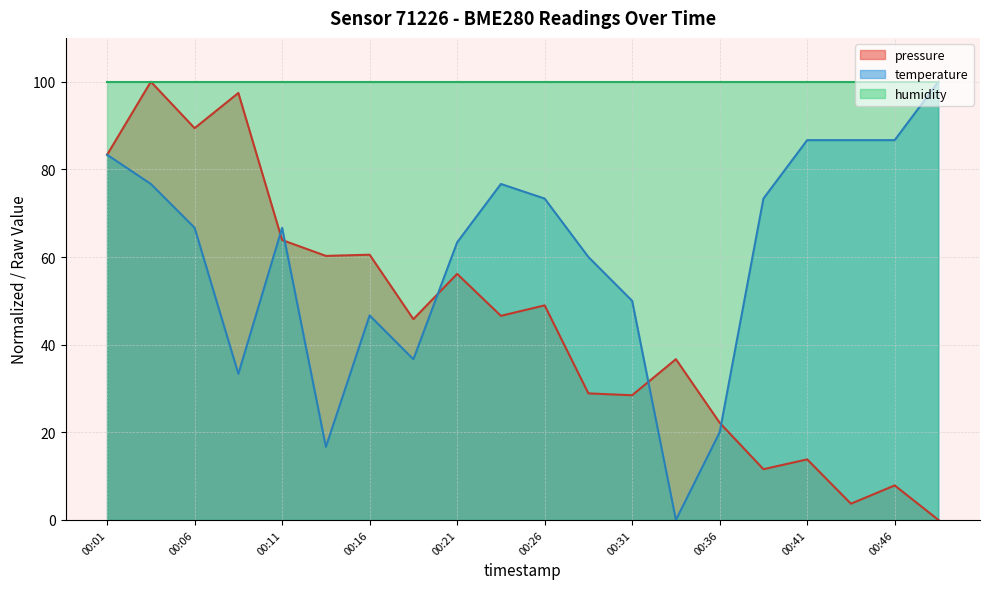

What is the difference between the maximum and minimum values in the pressure series?

100.0